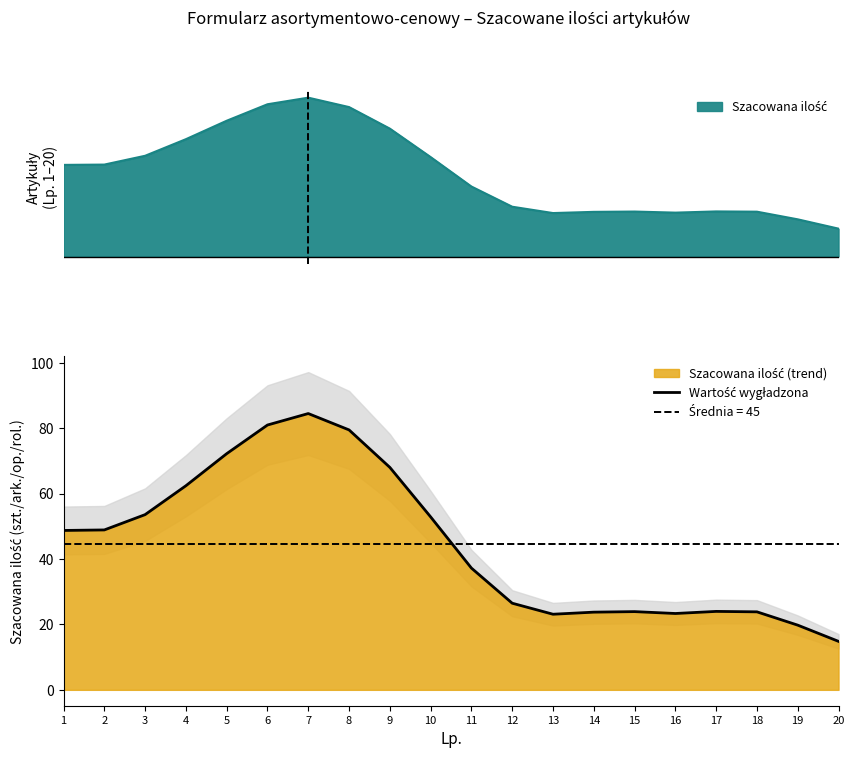

Is it true that the value at 2 is 48.9?

True